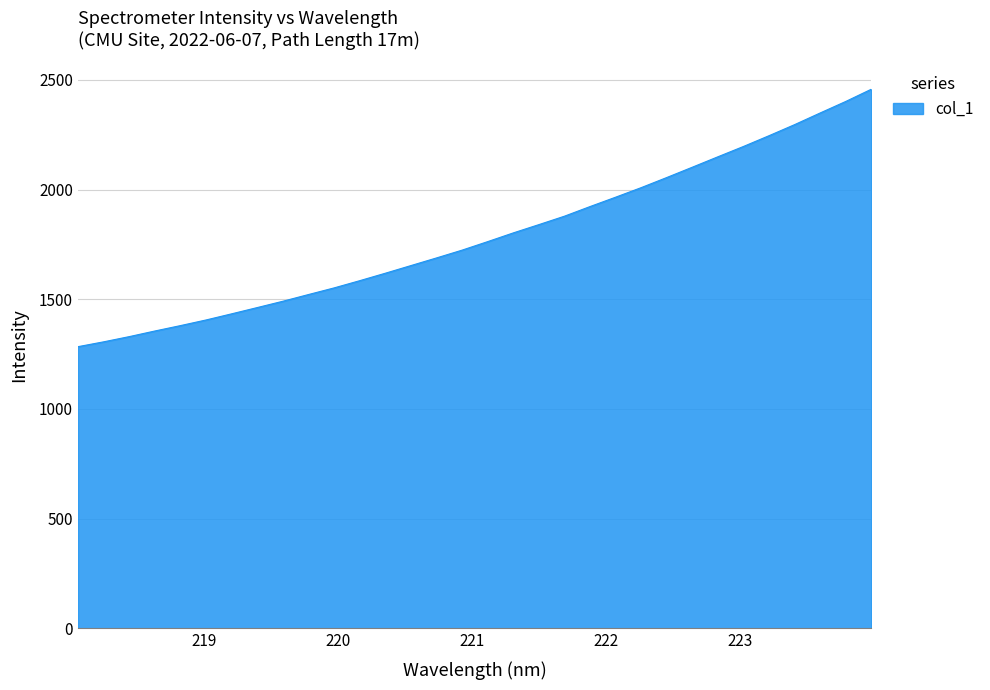

What is the smallest value displayed?

1284.1